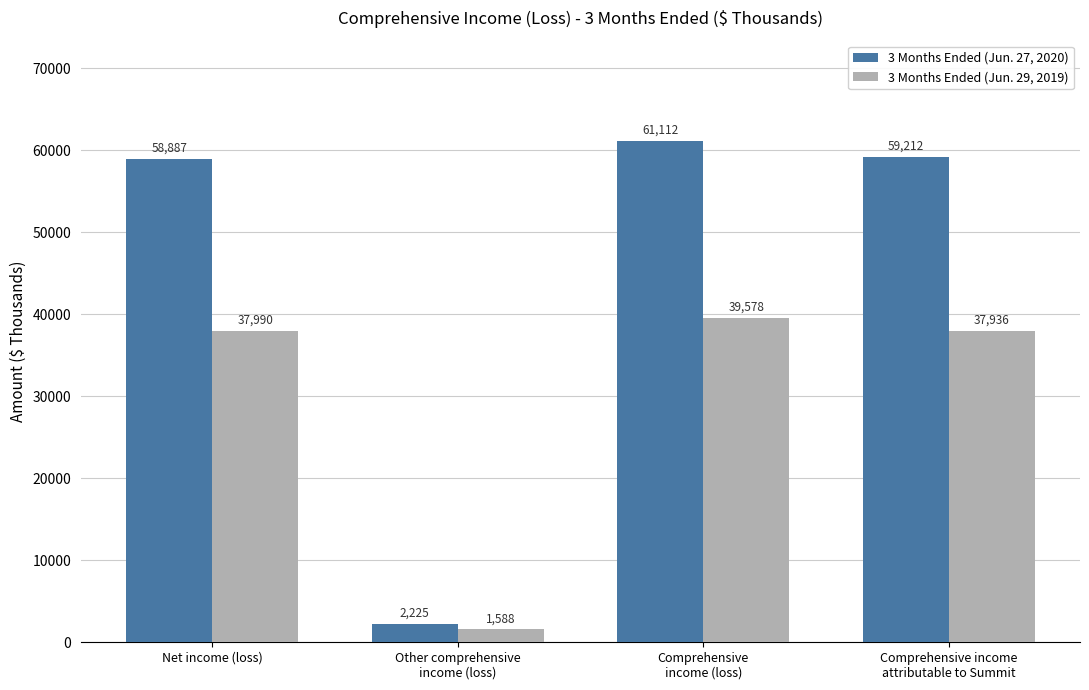

What is the total value across all series at Comprehensive income
attributable to Summit?

97148